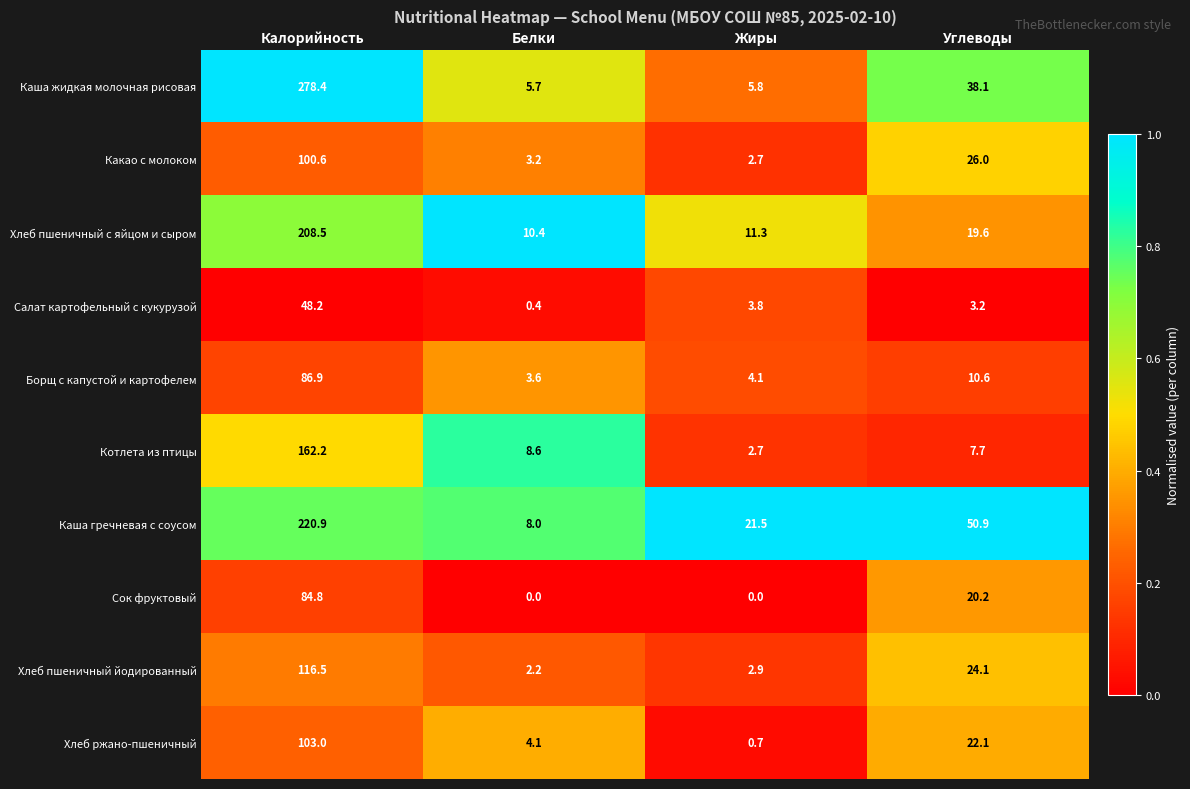

What is the total value across all series at Калорийность?

1410.0